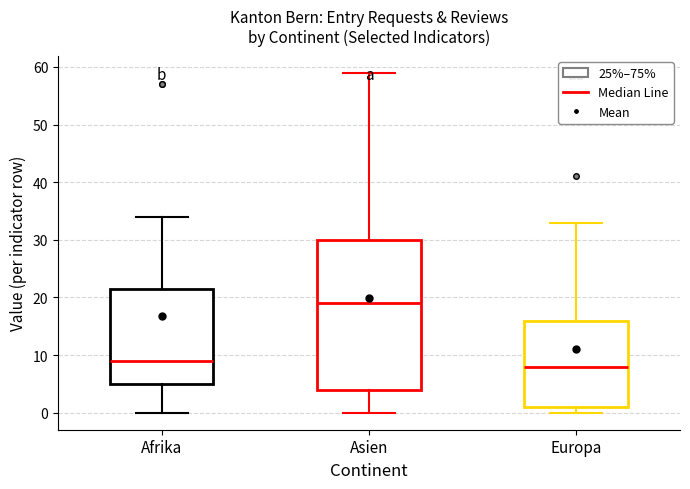

Where does the lower whisker of the box for Afrika end on the y-axis? The values are not printed on the chart, so give them approximately, as read against the axis.

0